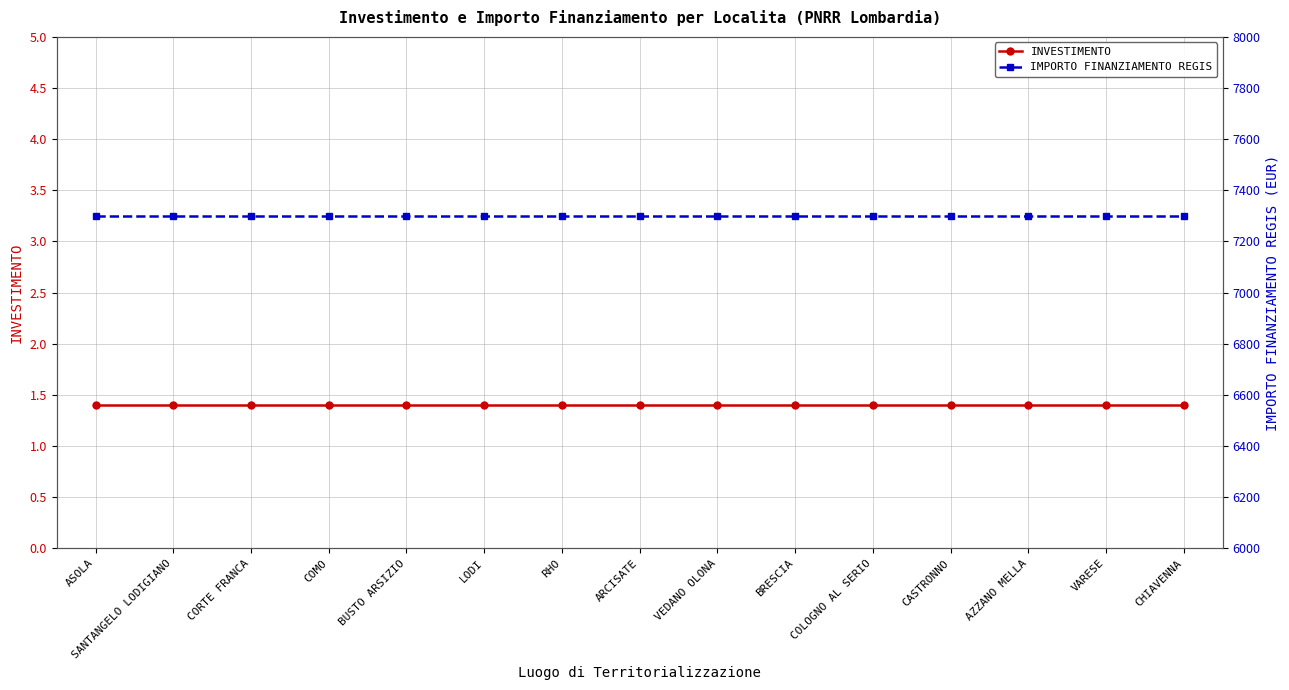

Reading left to right, what are all the values shown in this chart?

INVESTIMENTO: ASOLA=1.4	SANTANGELO LODIGIANO=1.4	CORTE FRANCA=1.4	COMO=1.4	BUSTO ARSIZIO=1.4	LODI=1.4	RHO=1.4	ARCISATE=1.4	VEDANO OLONA=1.4	BRESCIA=1.4	COLOGNO AL SERIO=1.4	CASTRONNO=1.4	AZZANO MELLA=1.4	VARESE=1.4	CHIAVENNA=1.4
IMPORTO FINANZIAMENTO REGIS: ASOLA=7301.0	SANTANGELO LODIGIANO=7301.0	CORTE FRANCA=7301.0	COMO=7301.0	BUSTO ARSIZIO=7301.0	LODI=7301.0	RHO=7301.0	ARCISATE=7301.0	VEDANO OLONA=7301.0	BRESCIA=7301.0	COLOGNO AL SERIO=7301.0	CASTRONNO=7301.0	AZZANO MELLA=7301.0	VARESE=7301.0	CHIAVENNA=7301.0